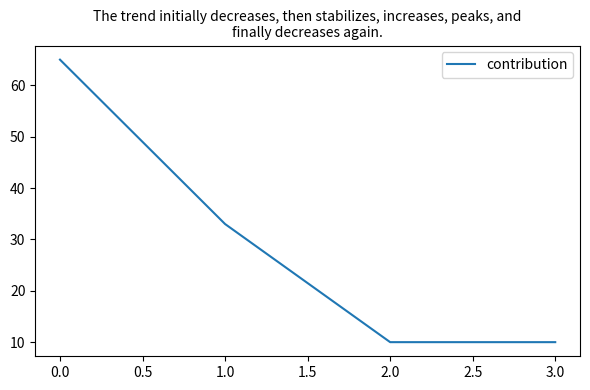

What is the difference between the second highest and minimum values?

23